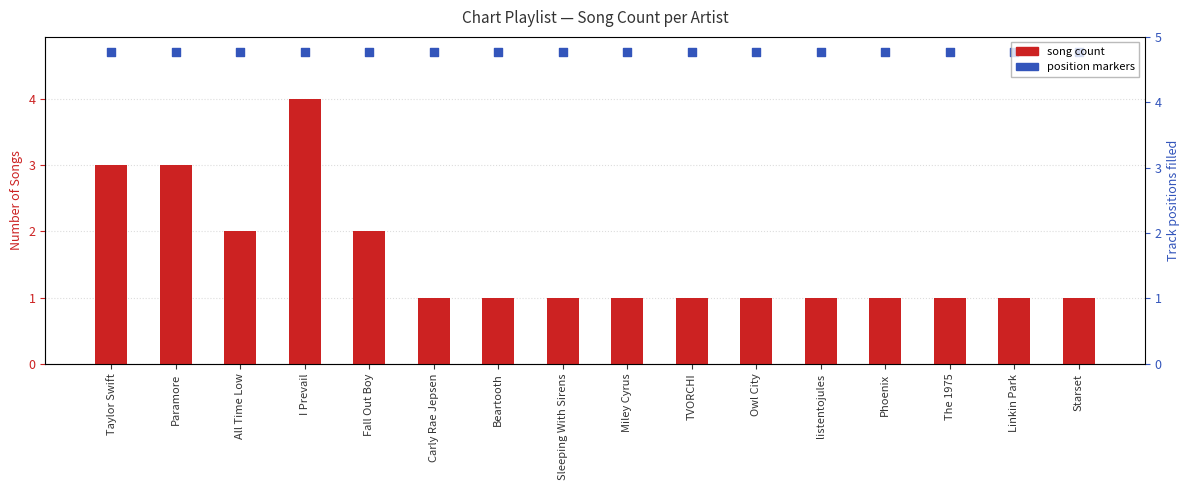

What is the total value across all series at Starset?

5.7